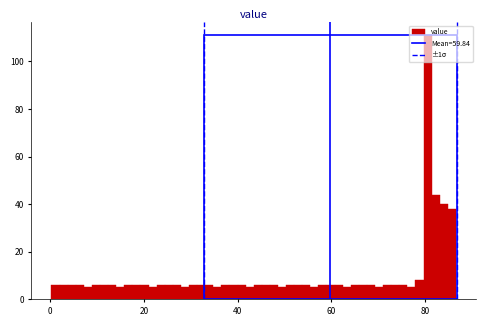

Around what value on the x-axis is the tallest bar? Give the approximate position of its centre, as read against the axis.

80